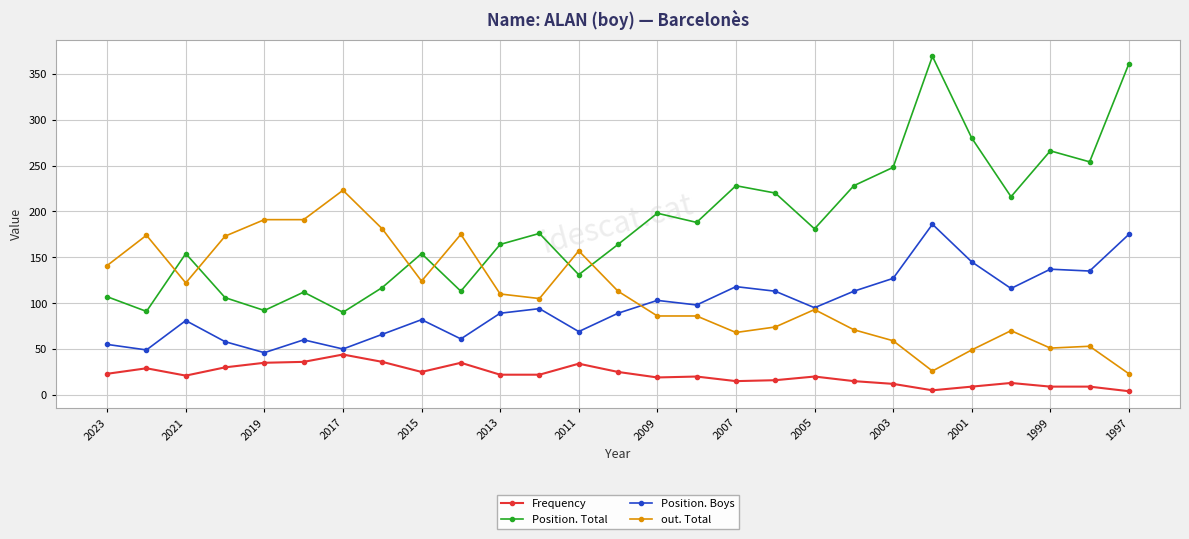

True or false: out. Total and Frequency cross at least once.

False